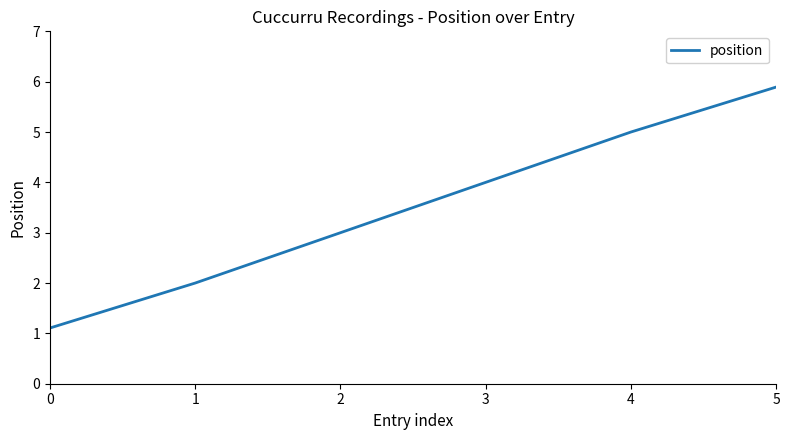

Which has a higher value, 2 or 5?

5